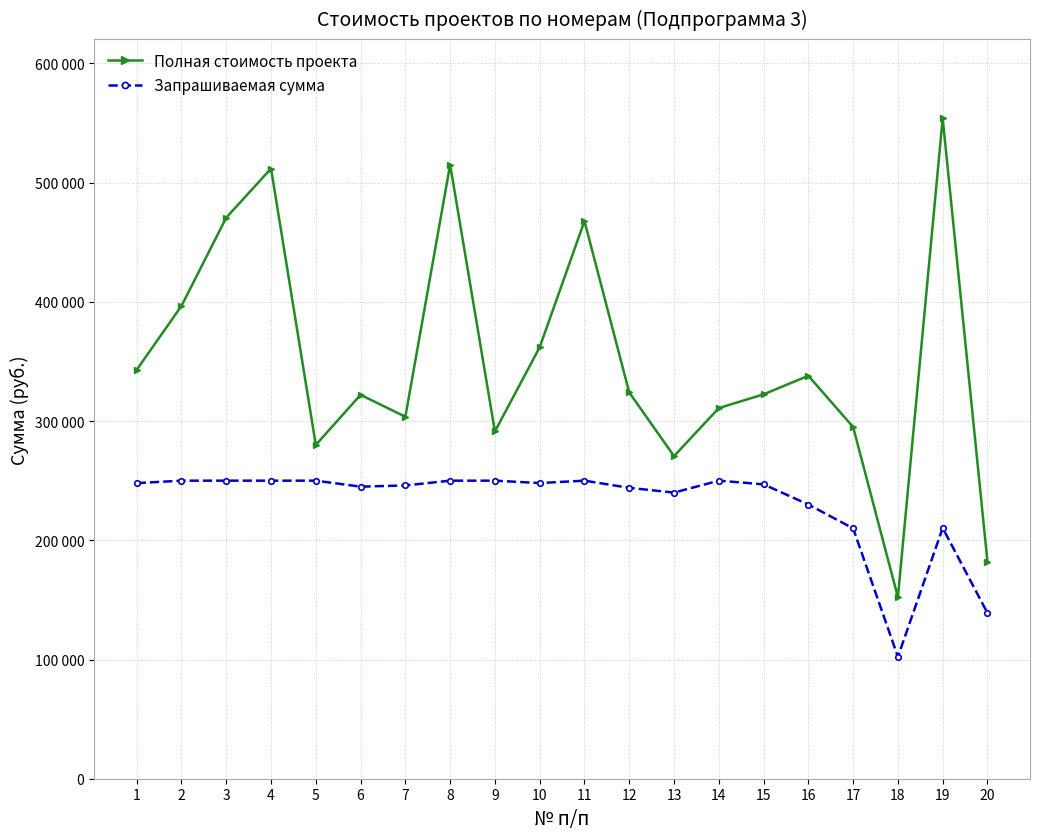

Which series changed the most between 12 and 20?

Полная стоимость проекта